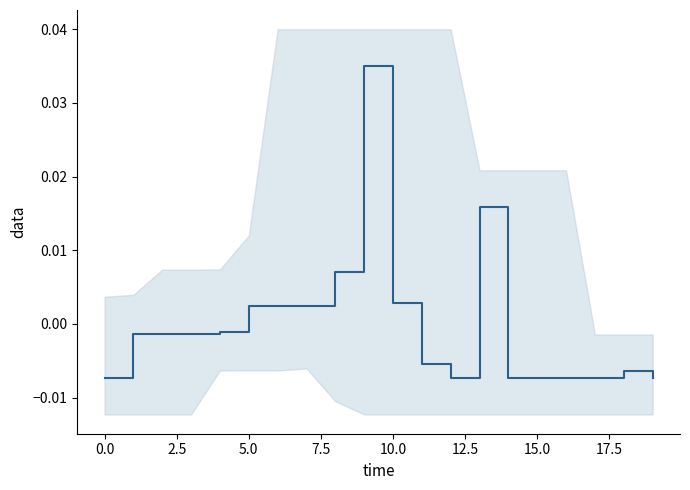

Is this an area chart (filled region under the line)?

No